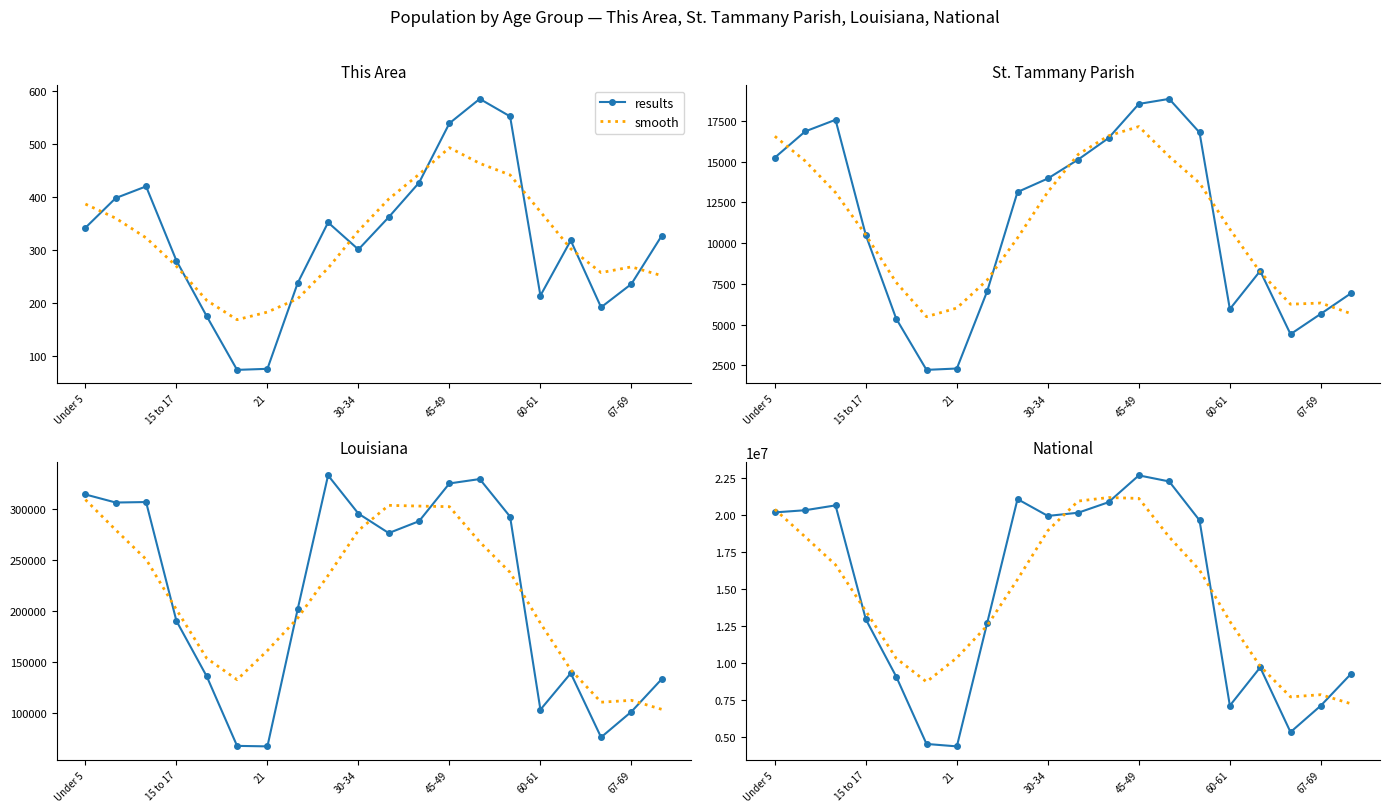

True or false: smooth and results intersect in this chart.

True